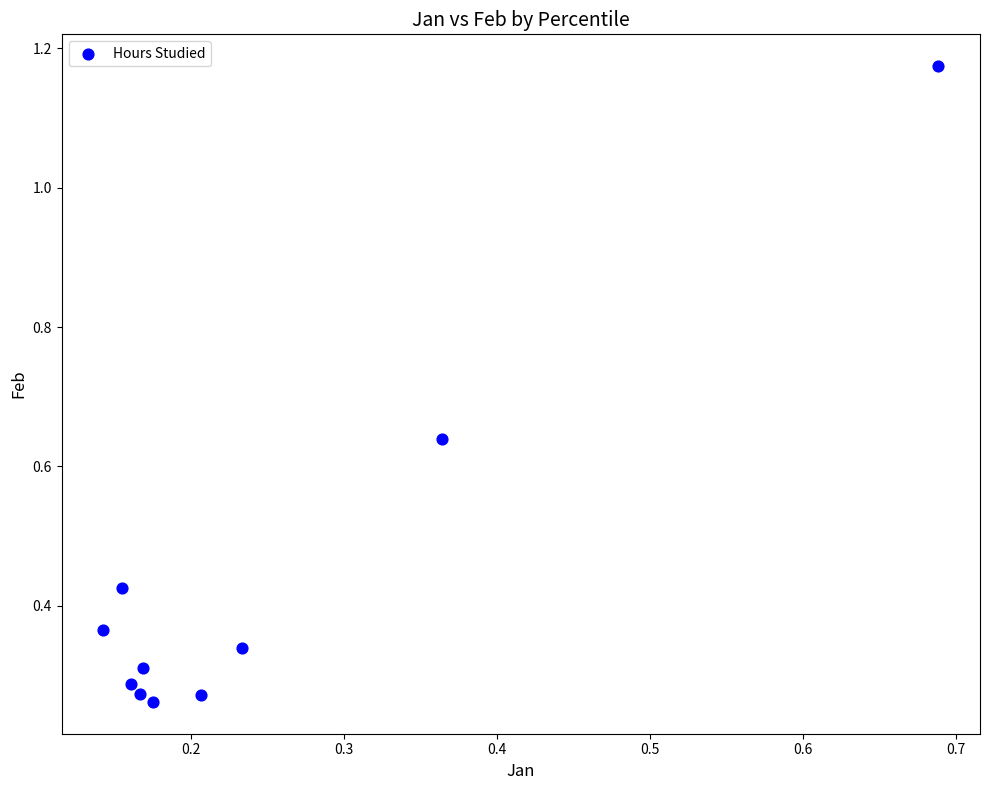

What is the range of Y values (max minus min)?

0.9